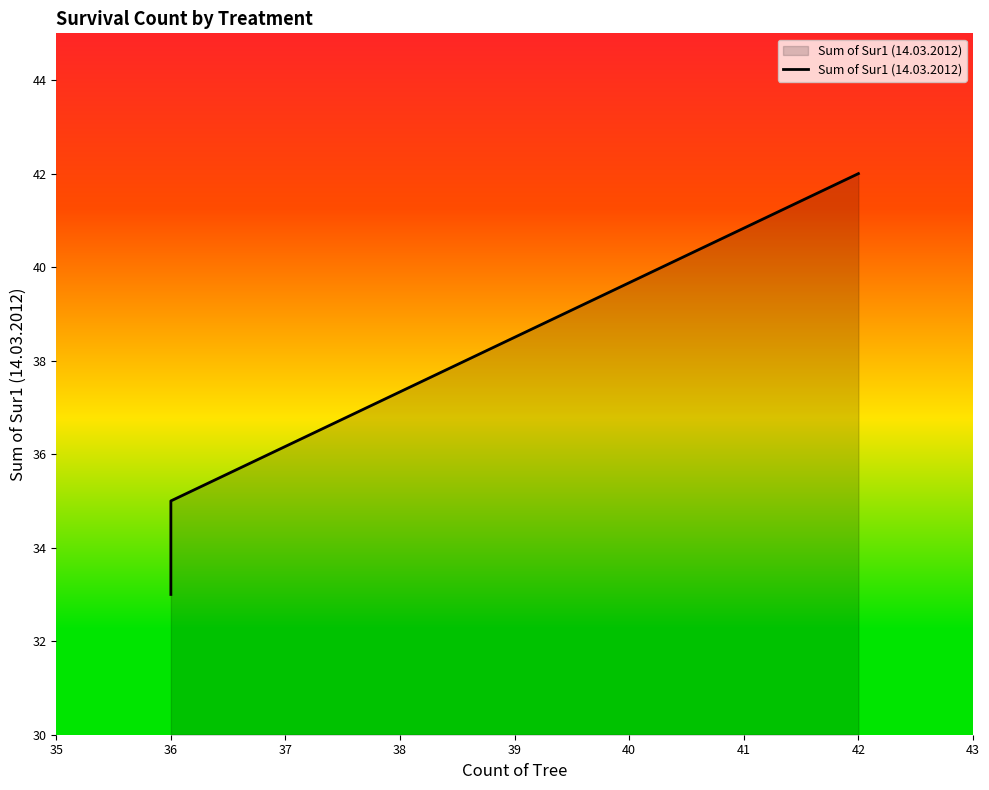

How many lines are shown in the chart?

1